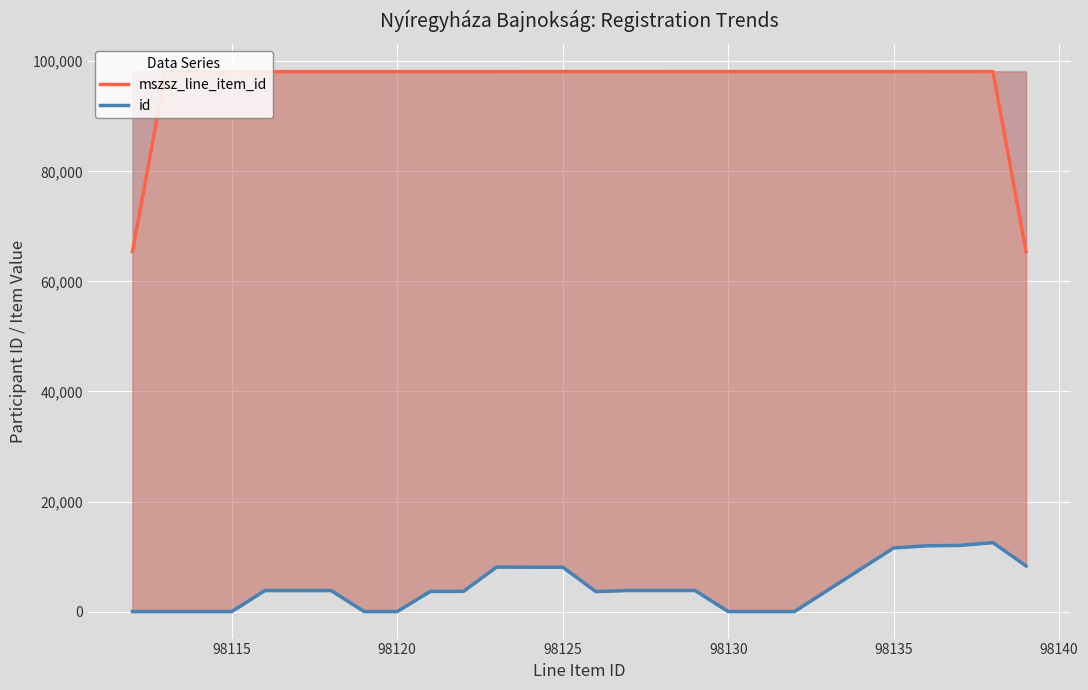

What is the value of the mszsz_line_item_id point at the 22nd from the left?

98133.0